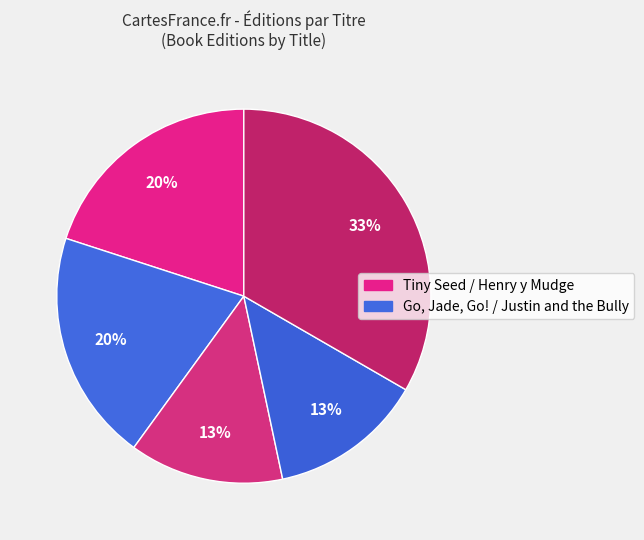

Count the number of slices in the pie.

5